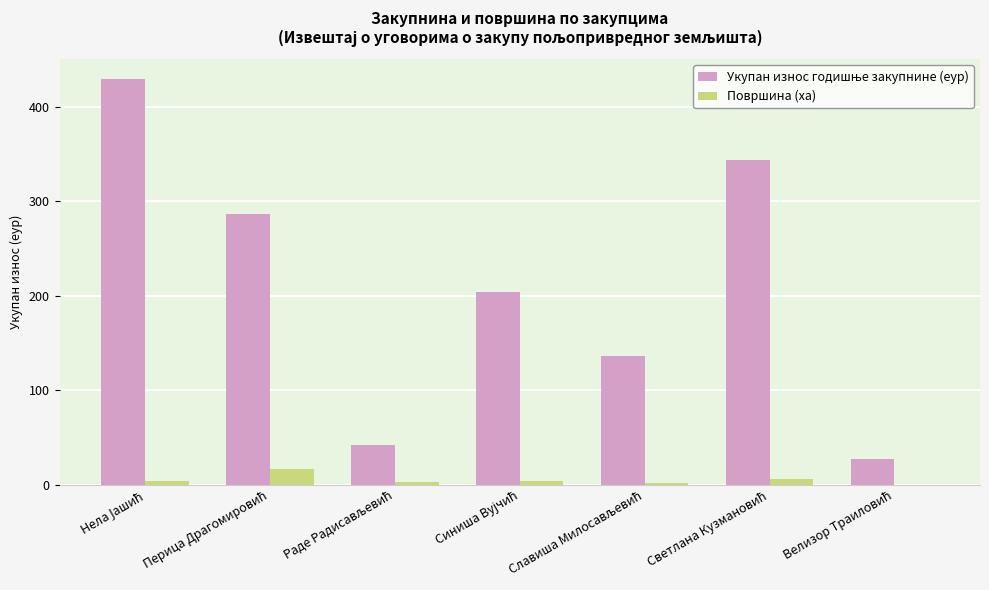

What is the maximum value shown in the chart?

428.7